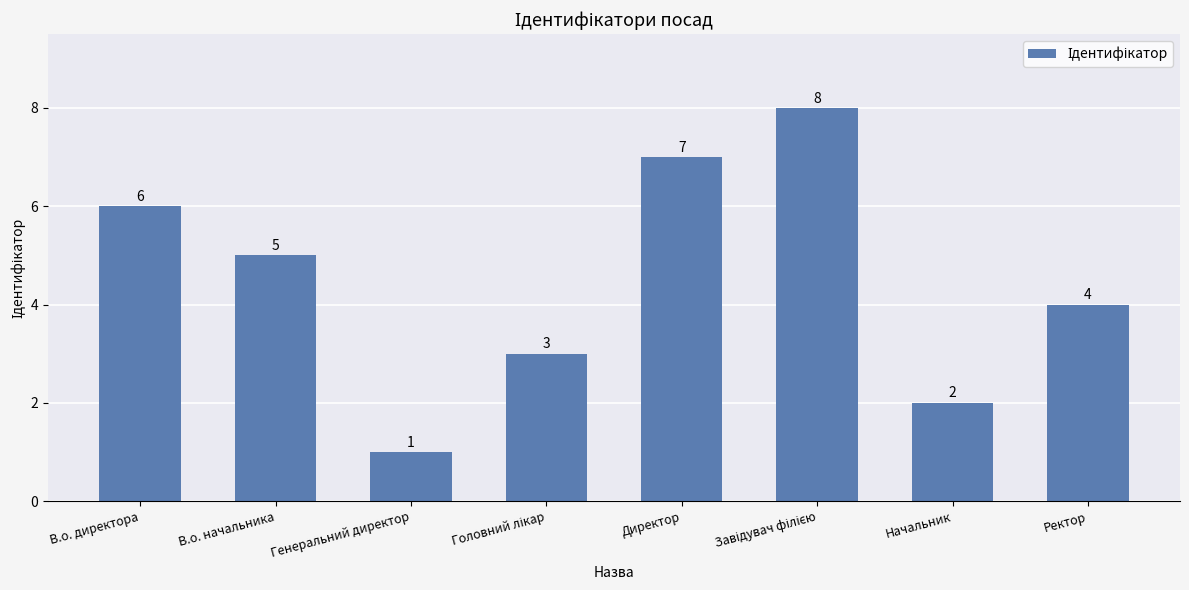

What is the difference between the maximum and minimum values?

7